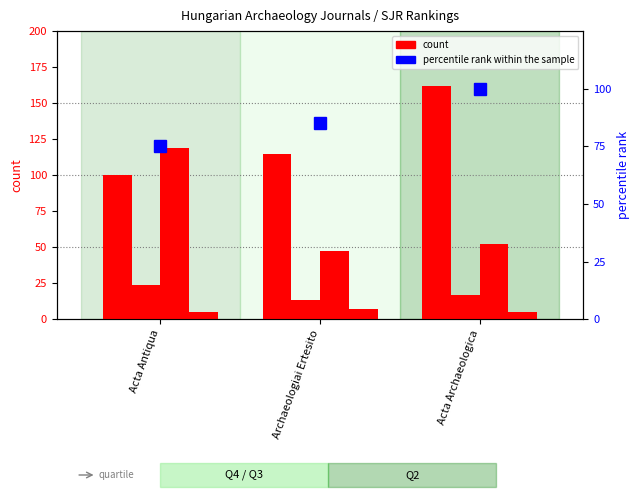

Which series has the largest range (max minus min)?

Total Refs.